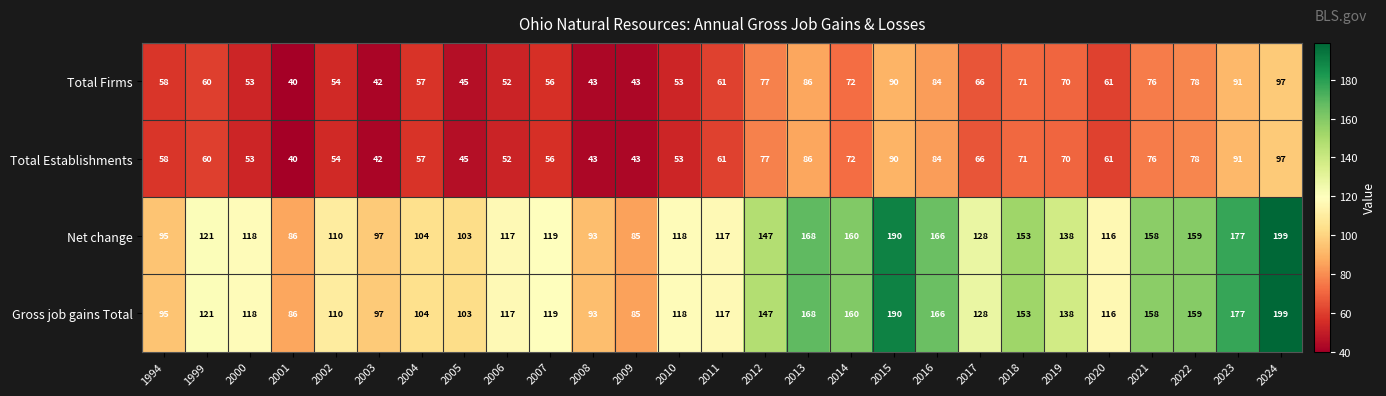

Is the value of Net change at 2008 greater than the value of Total Establishments at 2008?

Yes